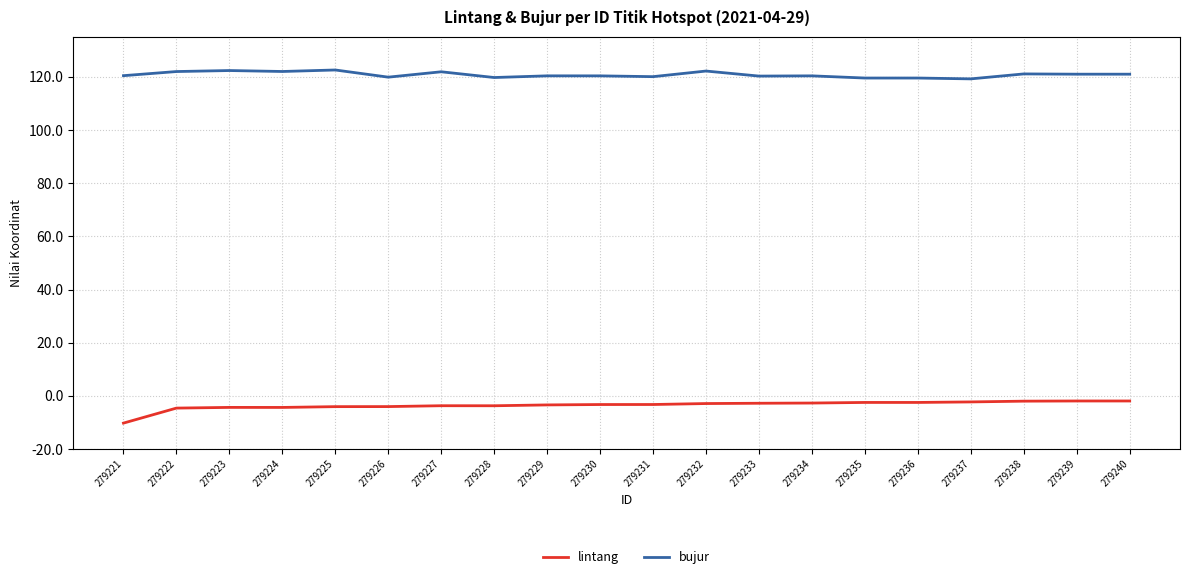

At how many categories does at least one series exceed 8?

20